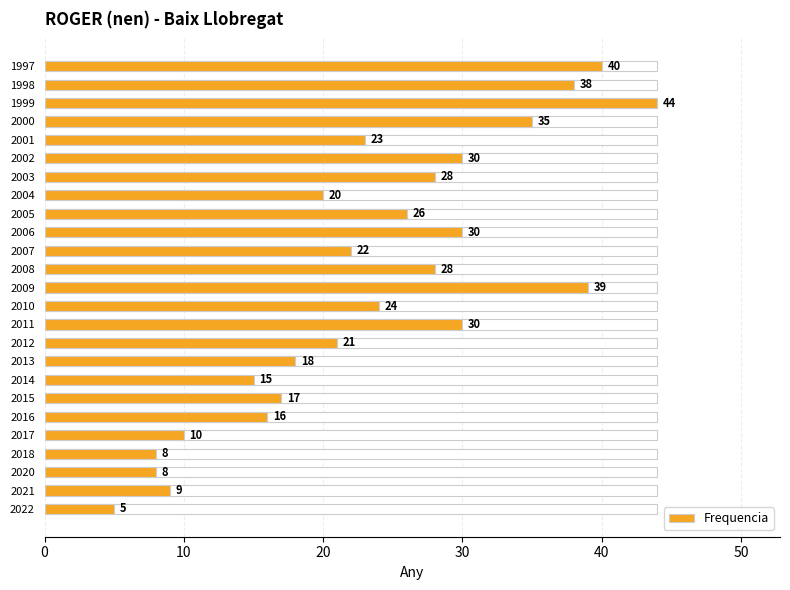

True or false: the data shows 13 at 2003.

False